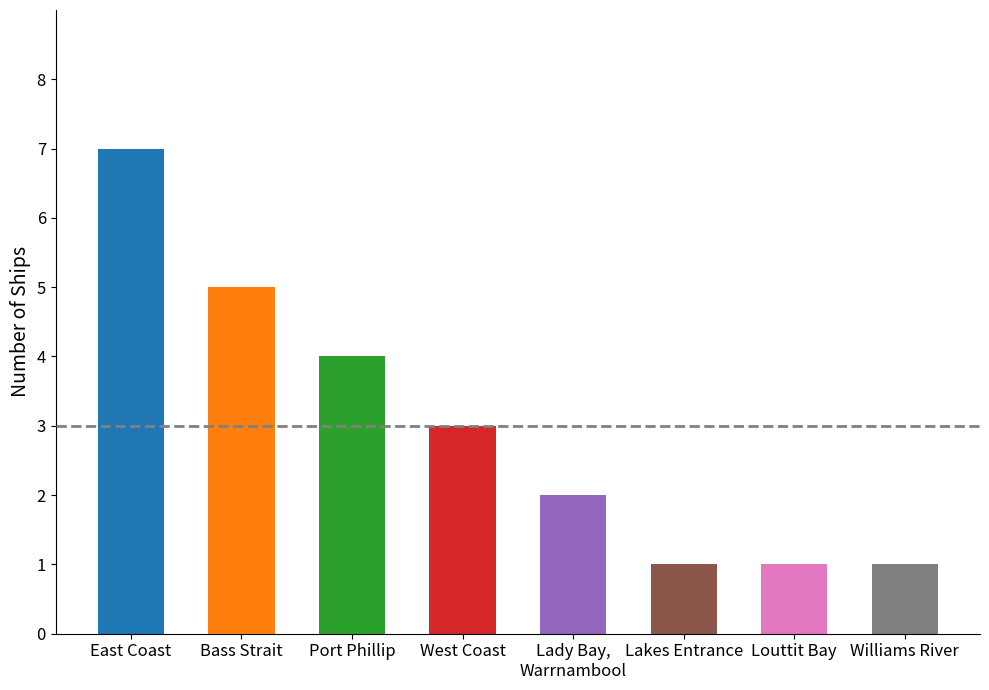

Reading left to right, what are all the values shown in this chart?

7	5	4	3	2	1	1	1